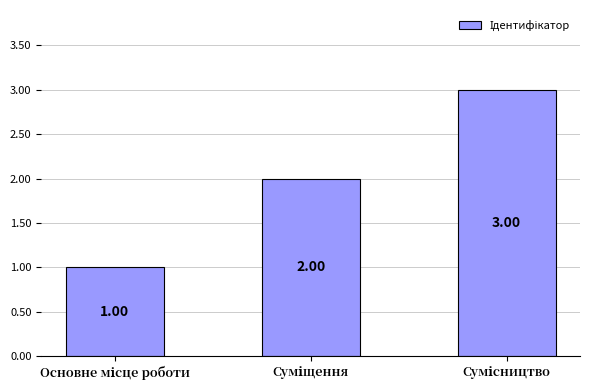

What is the sum of all values?

6